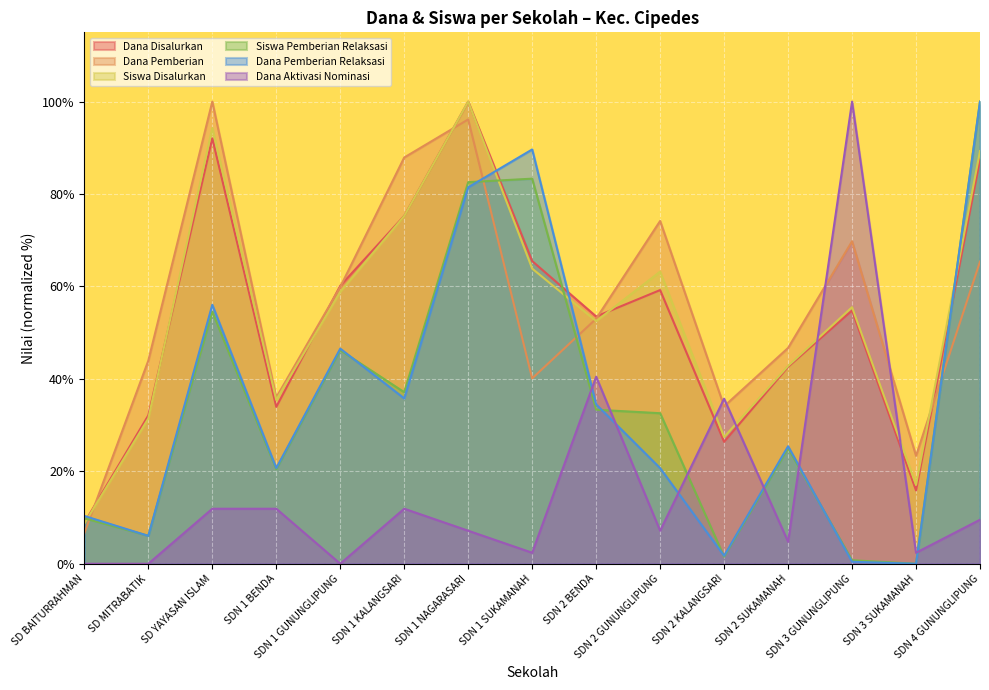

In Dana Pemberian Relaksasi, how many points are higher than both neighbors (excluding endpoints)?

4